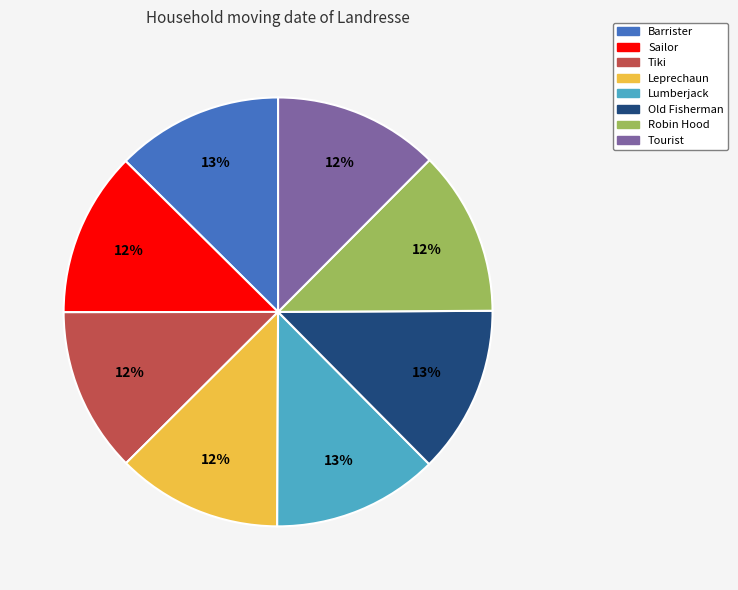

Is the sum of Leprechaun and Tiki greater than half?

No